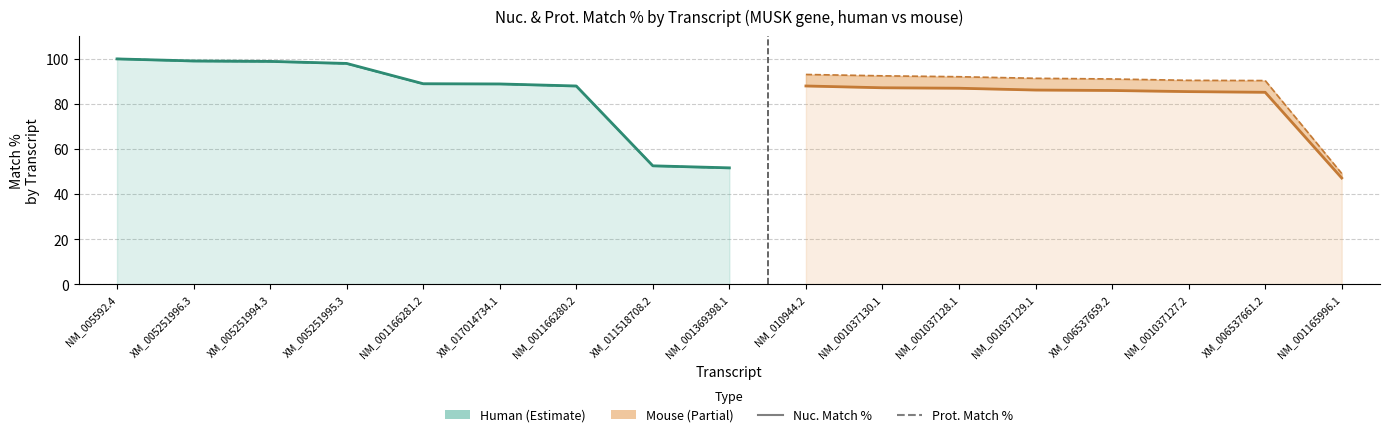

Which series has the widest spread of values?

Nuc. Match %